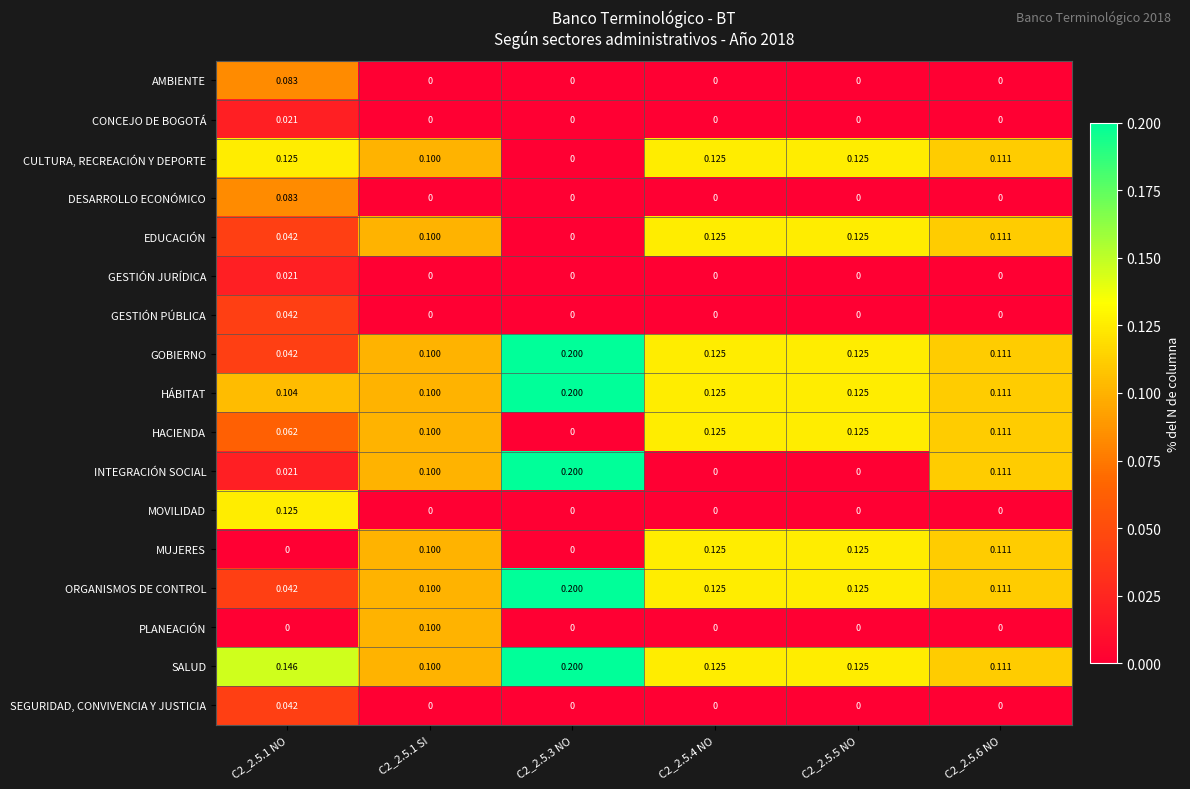

At which category is the sum across all series the highest?

C2_2.5.1 NO